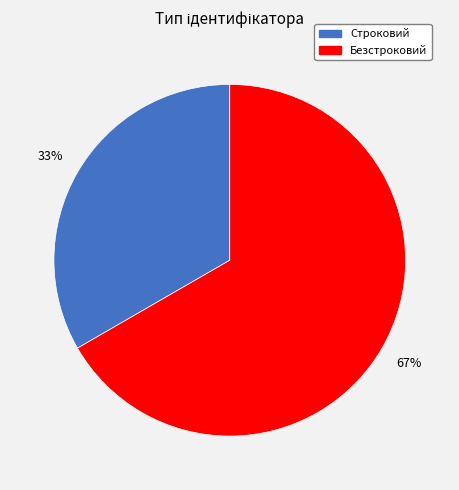

What is the ratio of the value at Безстроковий to the value at Строковий?

2.0